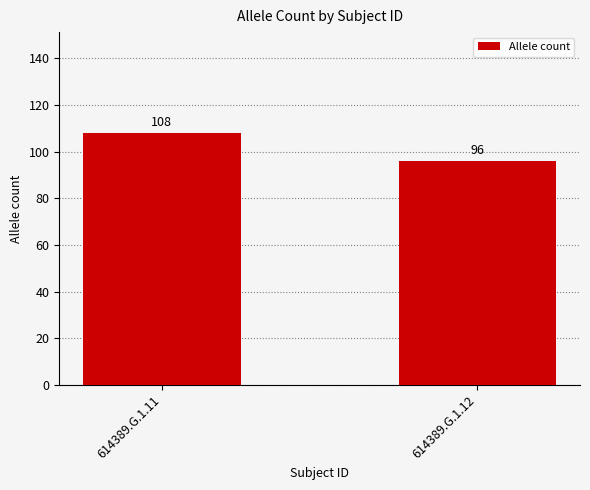

Which has a higher value, 614389.G.1.12 or 614389.G.1.11?

614389.G.1.11